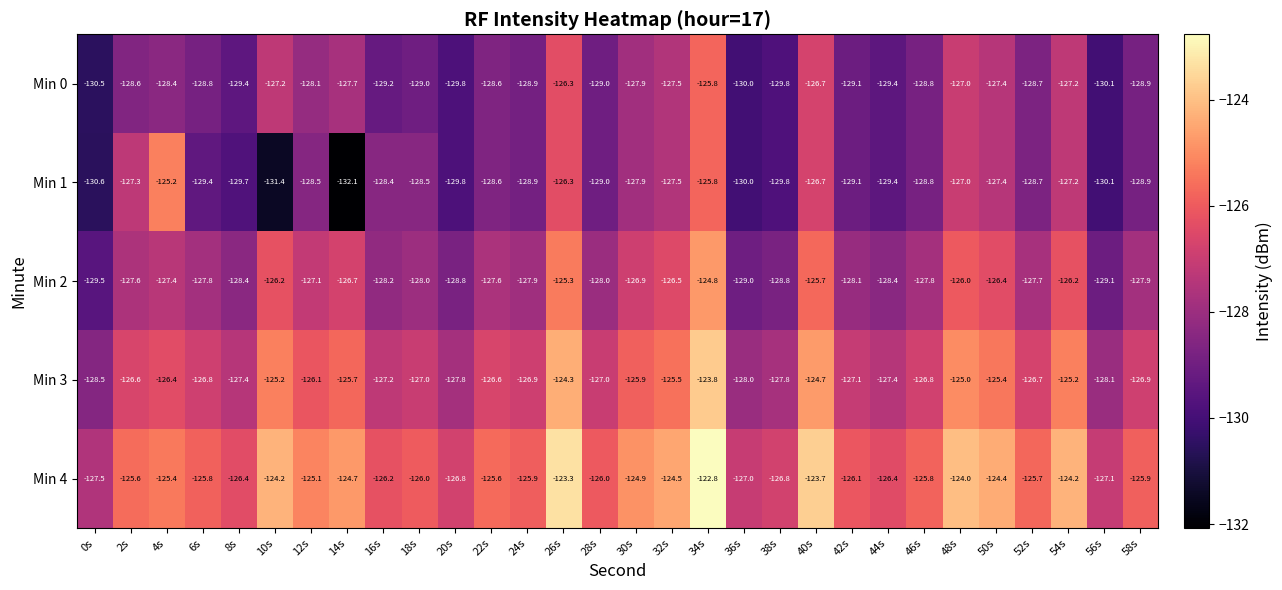

At which category is the sum across all series the highest?

34s